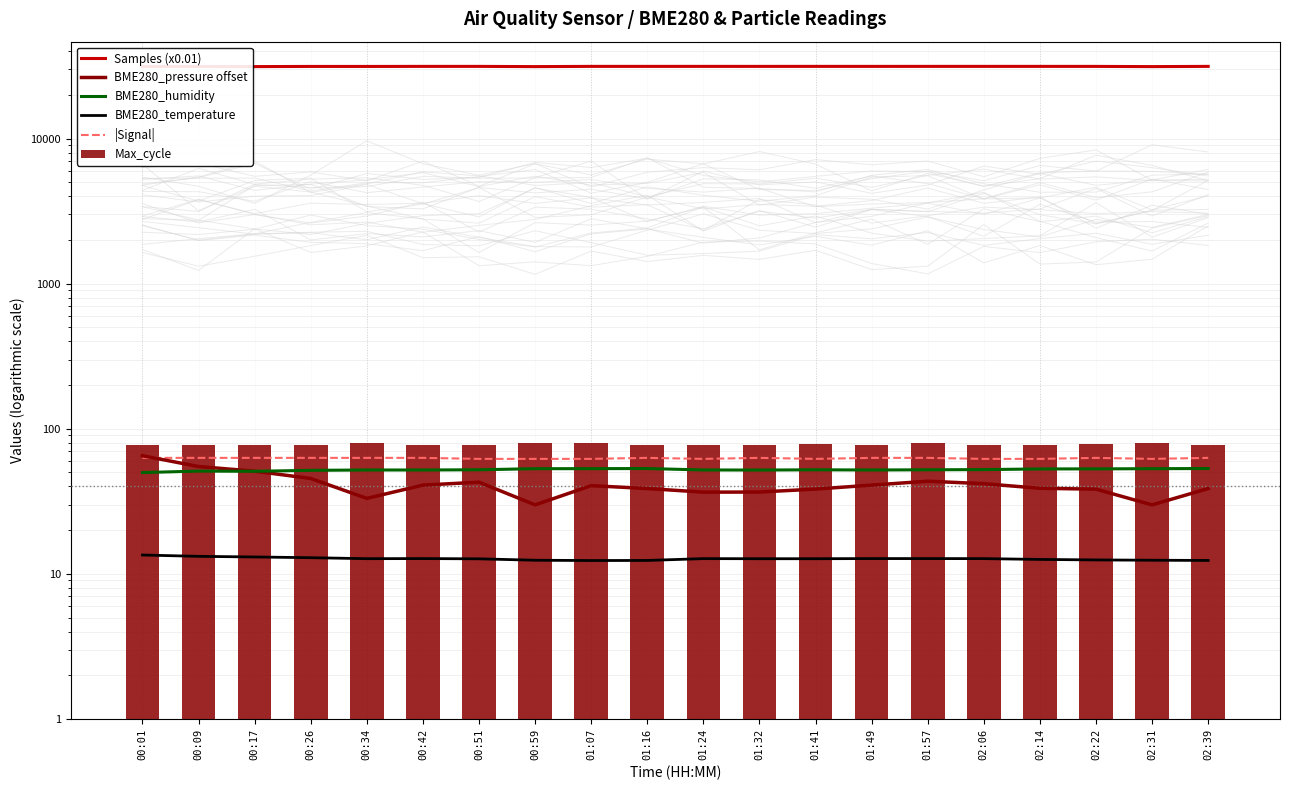

What is the maximum value shown in the chart?

31470.7